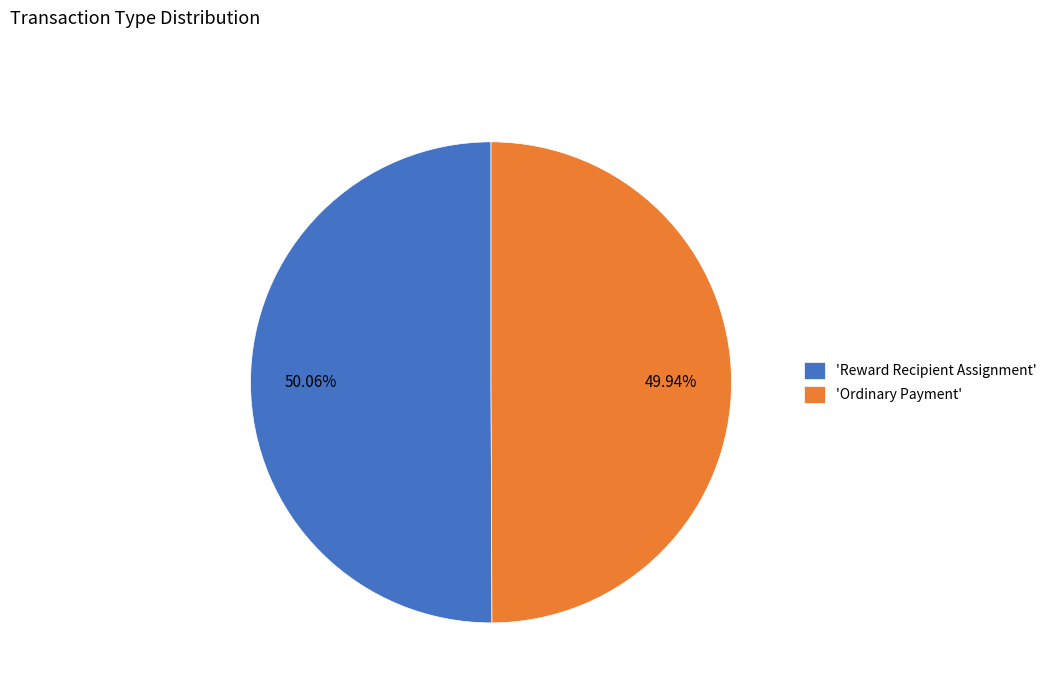

Is there any slice that represents more than half of the pie?

Yes